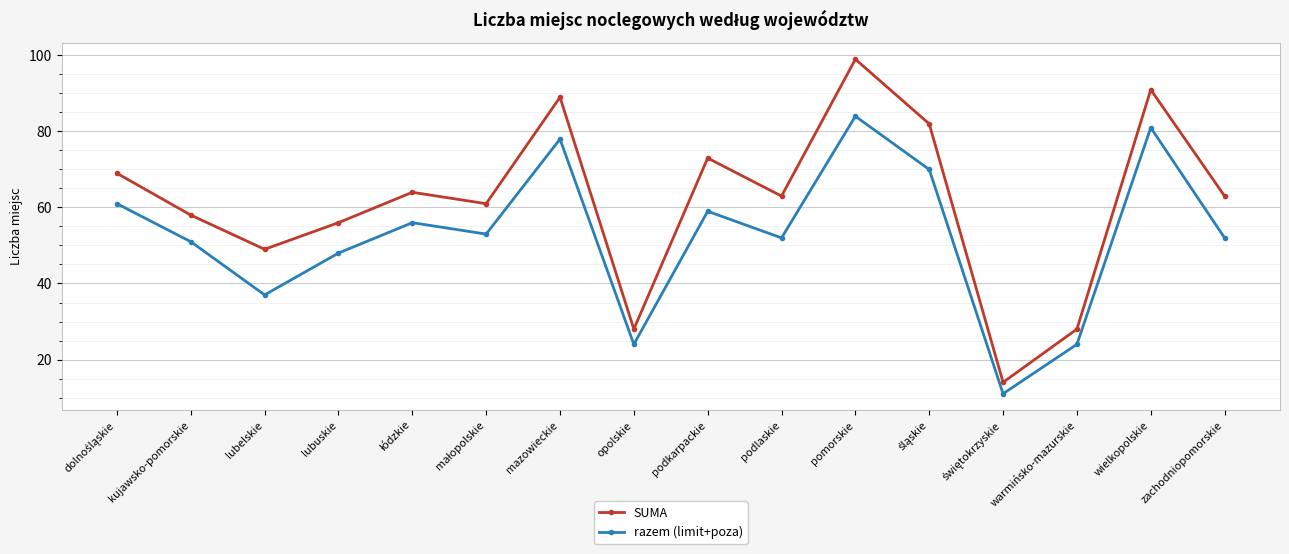

True or false: SUMA and razem (limit+poza) cross at least once.

False